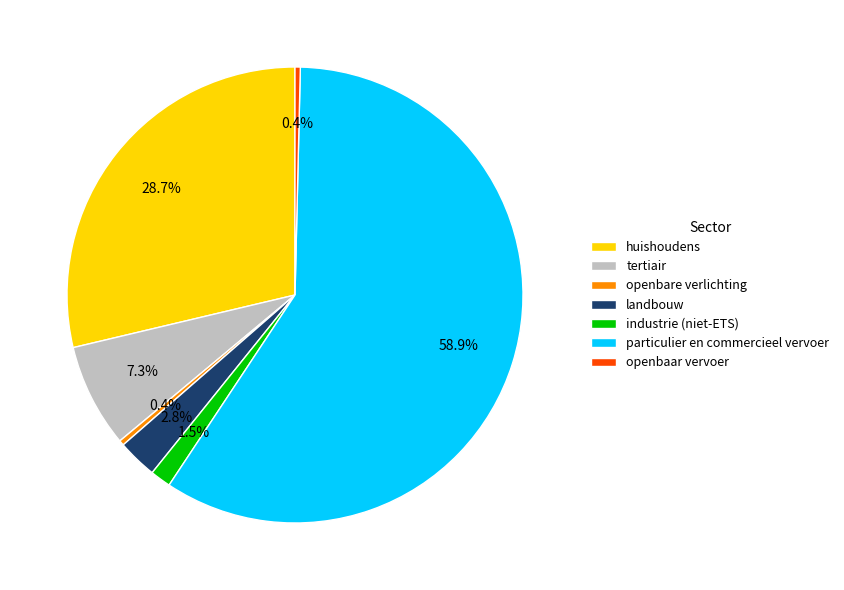

Is there any slice that represents more than half of the pie?

Yes